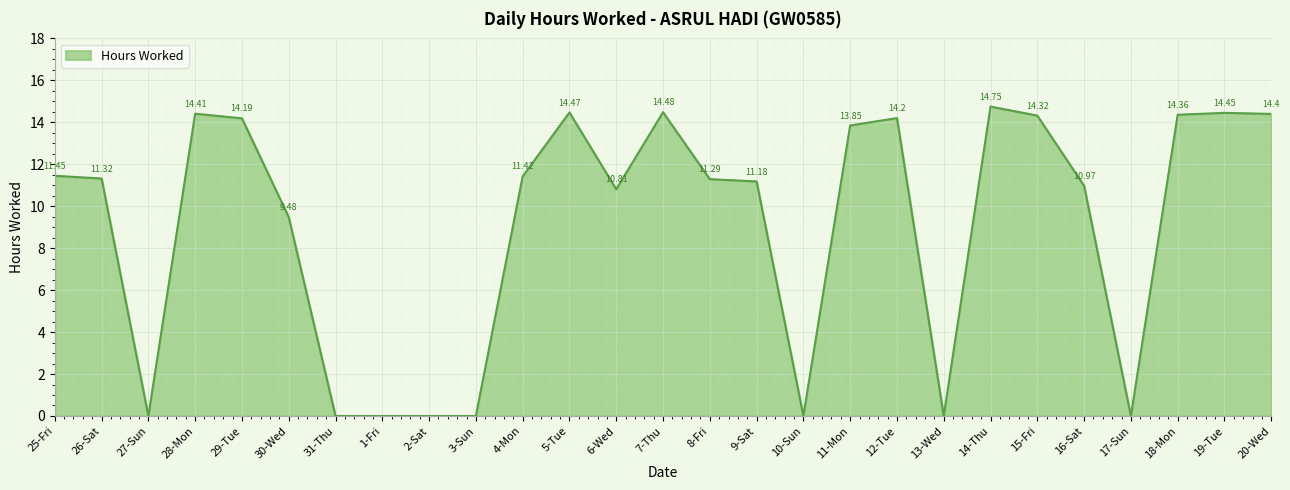

The value at 3-Sun is 0.0. True or false?

True